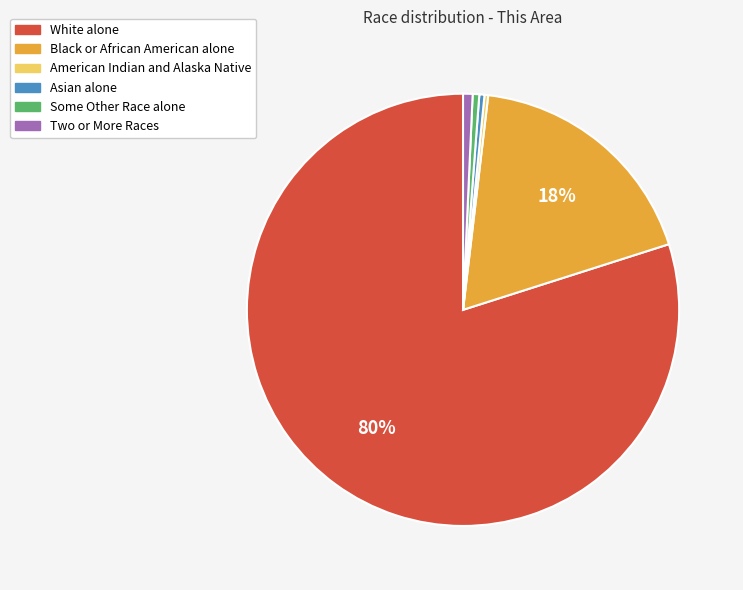

Which slice is the largest?

White alone